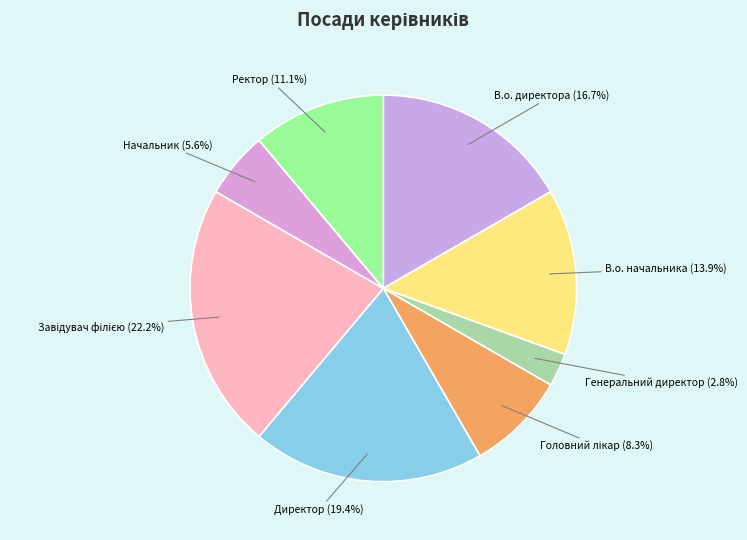

What percentage is NOT represented by Начальник?

94.4%